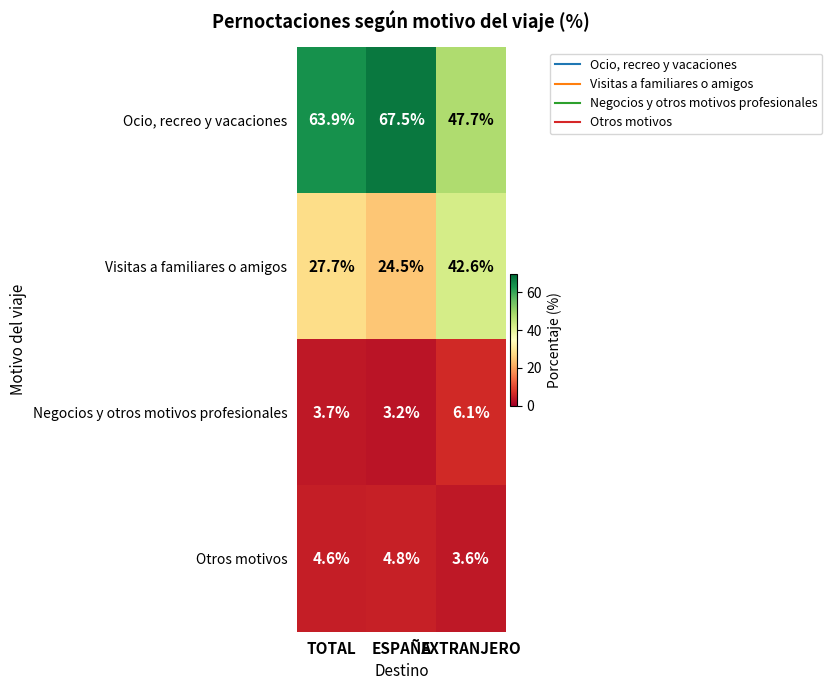

The Otros motivos series shows 4.6 at TOTAL. True or false?

True